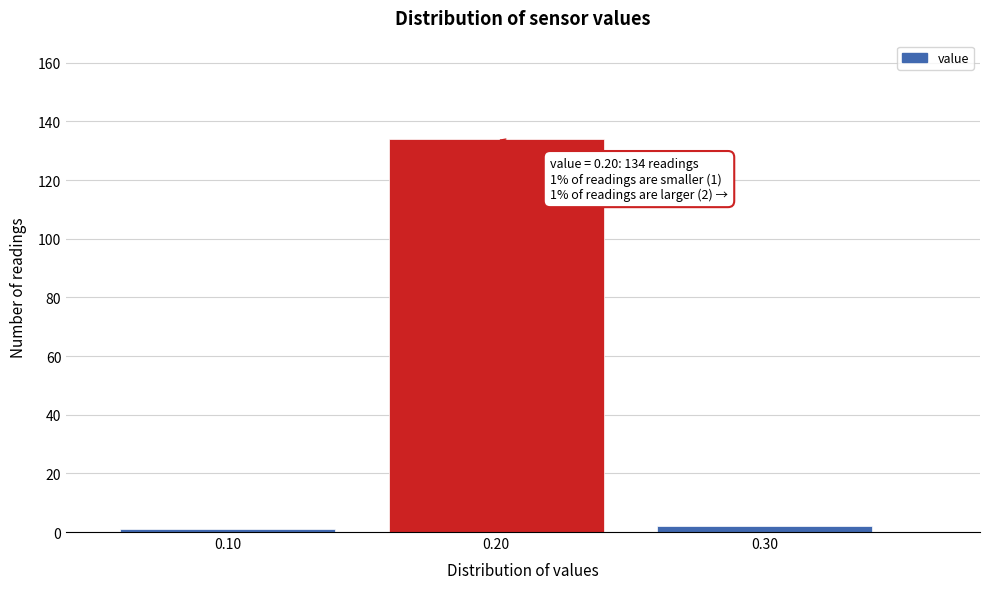

Reading left to right, what are all the values shown in this chart?

0.10=1	0.20=134	0.30=2